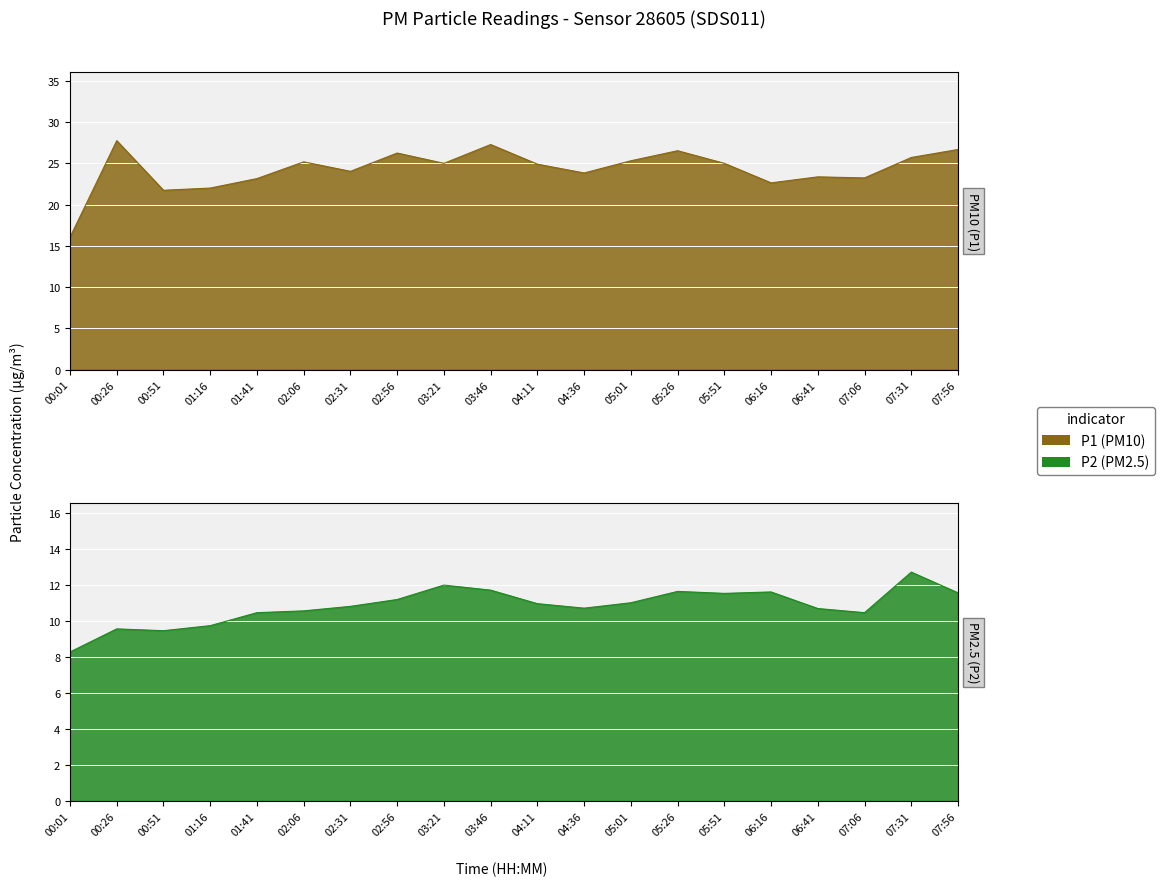

List the labels in order of P2 value, smallest first.

00:01, 00:51, 00:26, 01:16, 01:41, 07:06, 02:06, 06:41, 04:36, 02:31, 04:11, 05:01, 02:56, 05:51, 07:56, 06:16, 05:26, 03:46, 03:21, 07:31